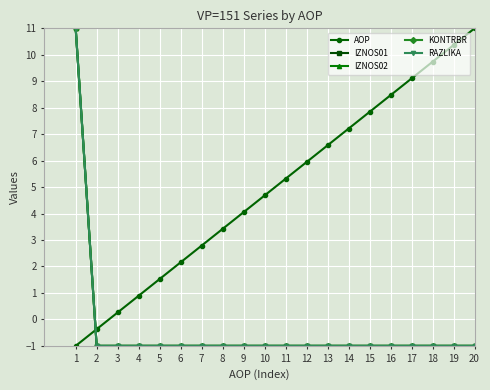

True or false: IZNOS01 and RAZLIKA intersect in this chart.

False